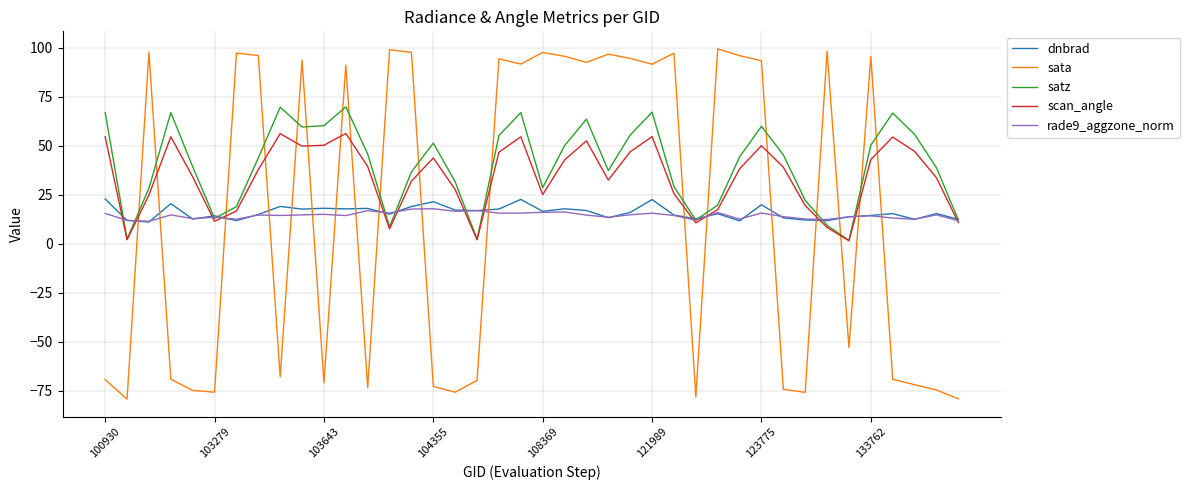

Which series has the widest spread of values?

sata